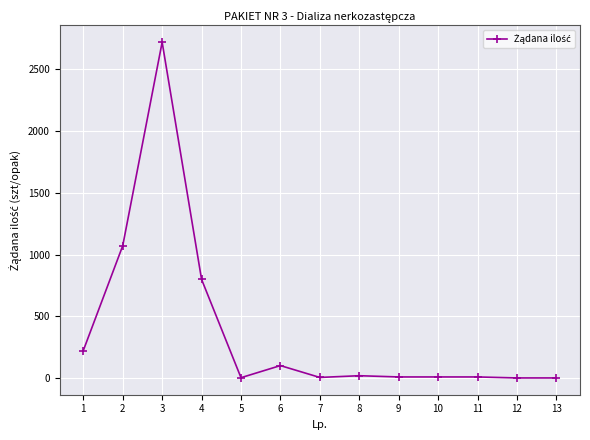

What is the change in value from 10 to 13?

-8